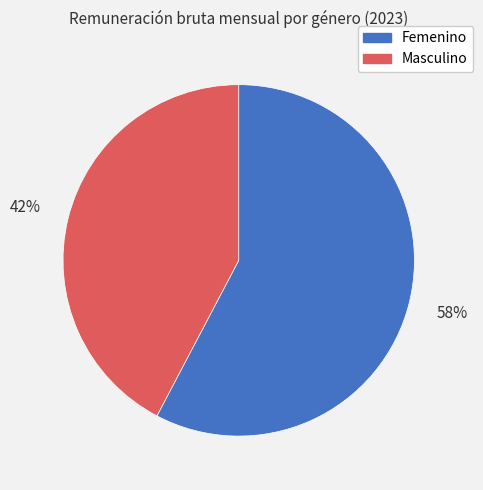

To the nearest percent, what portion does Femenino represent?

58%